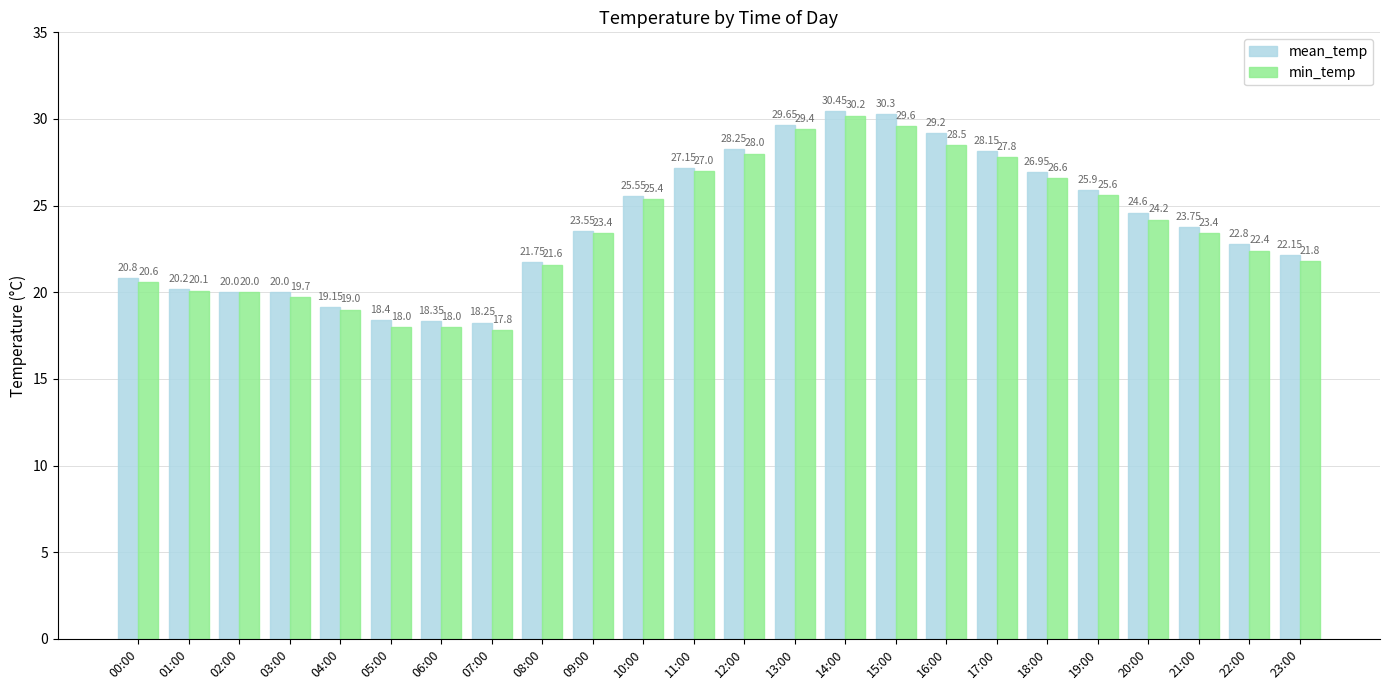

What position from the left is 21:00?

22